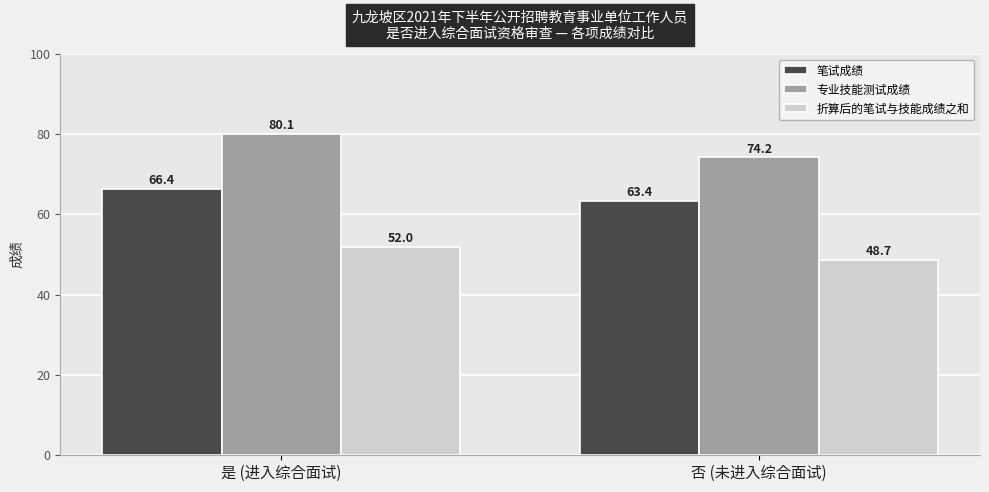

Reading left to right, list all the values displayed in this chart.

笔试成绩: 66.4	63.4
专业技能测试成绩: 80.1	74.2
折算后的笔试与技能成绩之和: 52.0	48.7